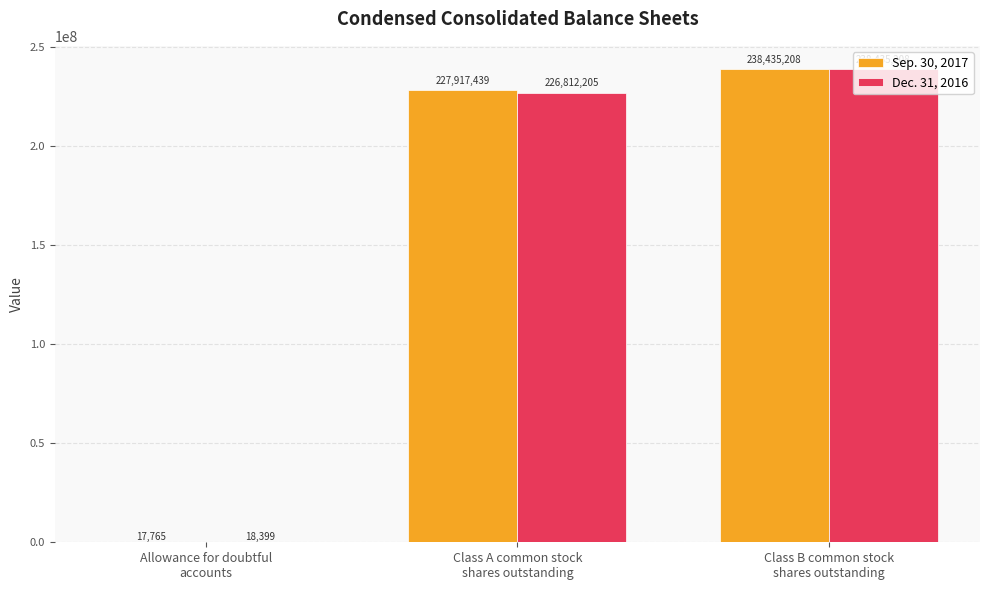

Are the bars grouped side by side (vs. stacked)?

Yes